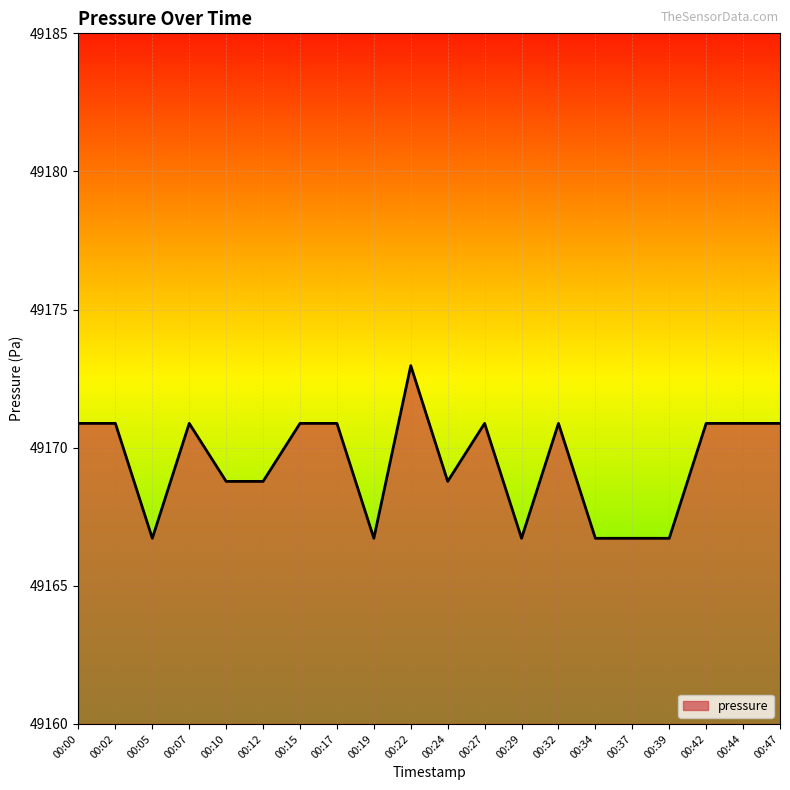

What is the maximum value shown in the chart?

49173.0